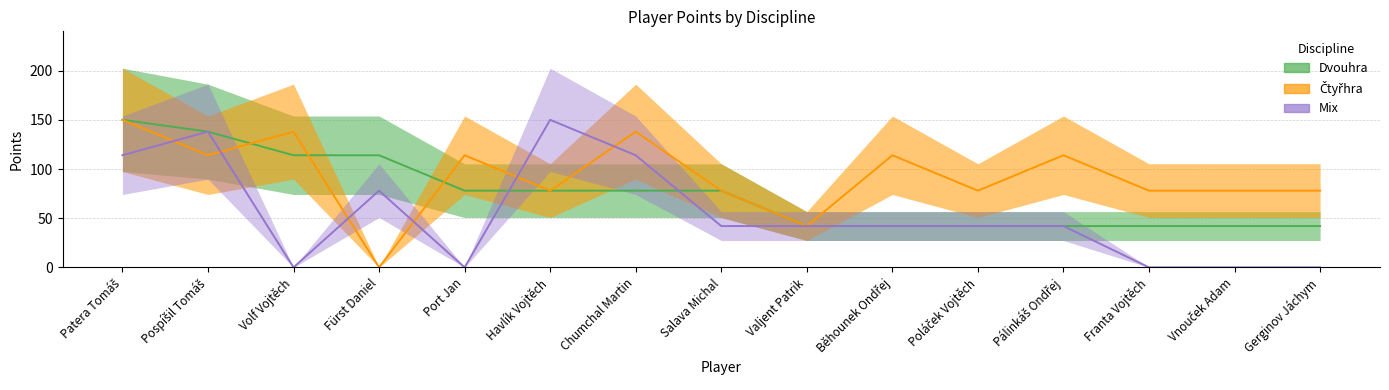

At which category does Čtyřhra reach its first local peak?

Volf Vojtěch